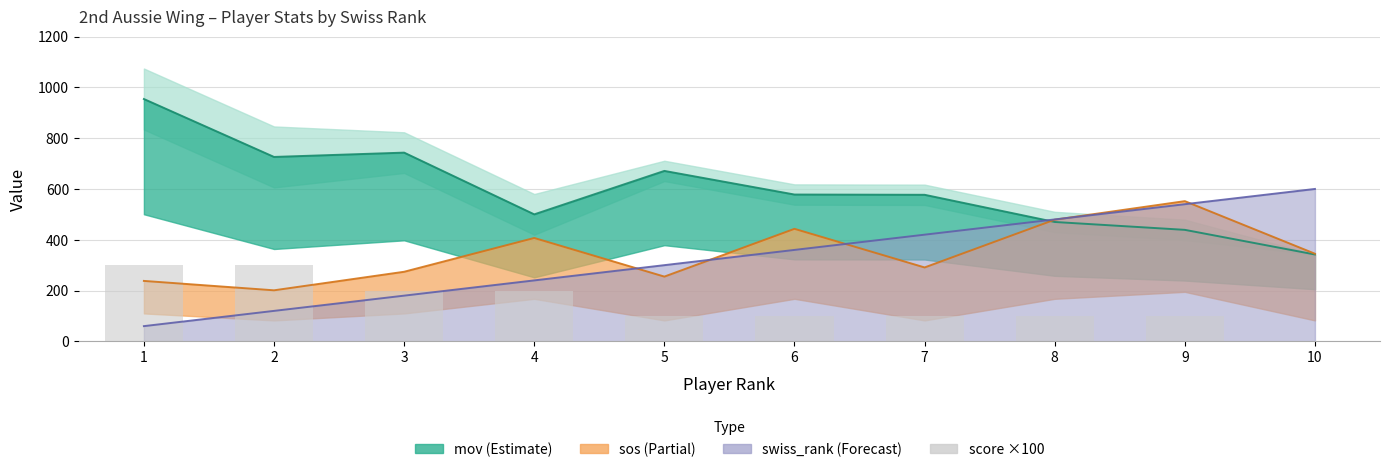

What is the sum of the values at 7 and 9?

200